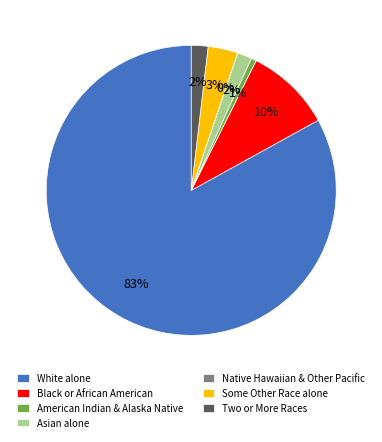

What is the largest slice in the pie chart?

White alone